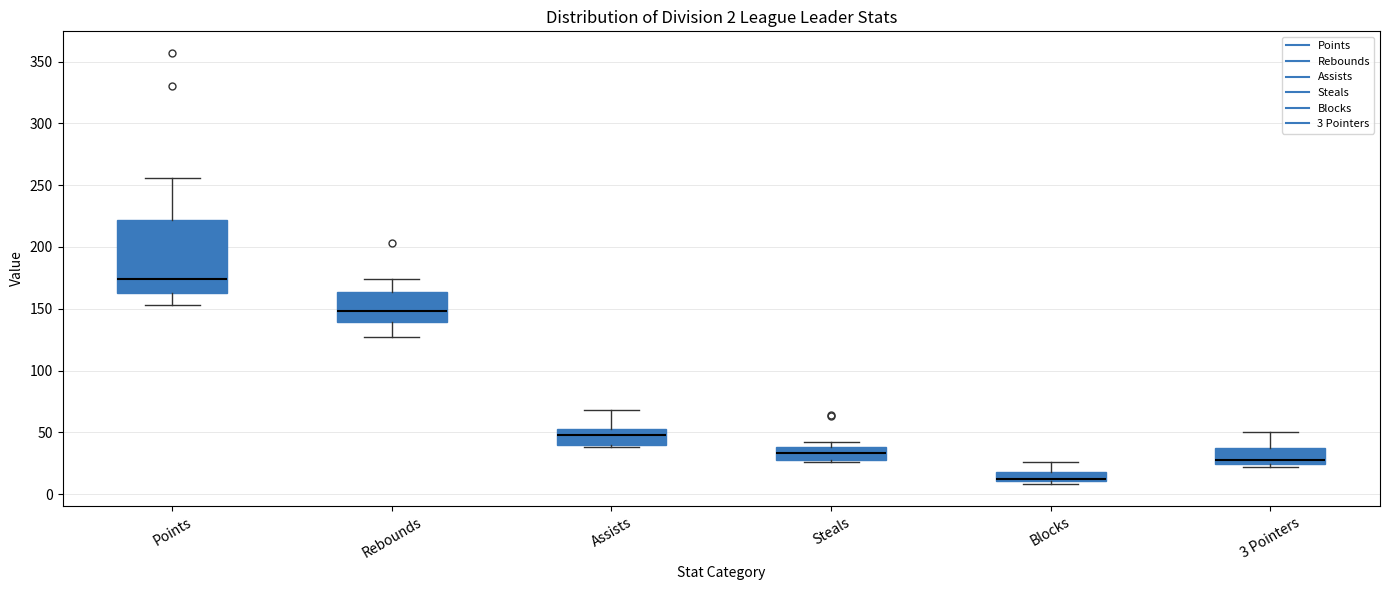

Which box is the tallest, from its lower edge to its upper edge?

Points